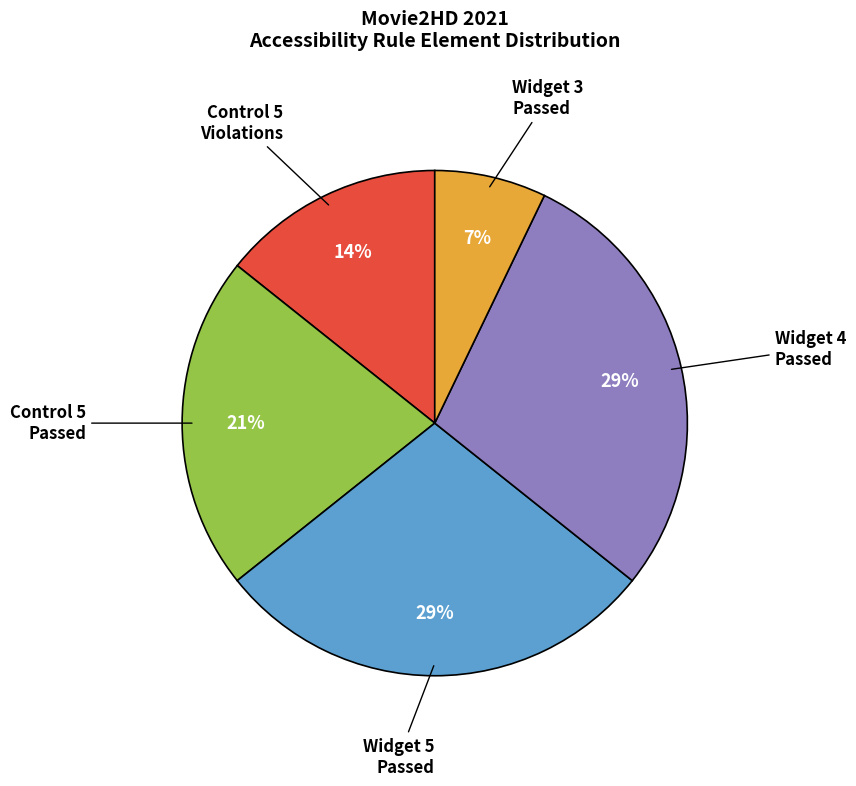

What is the smallest slice in the pie chart?

Widget 3 Passed